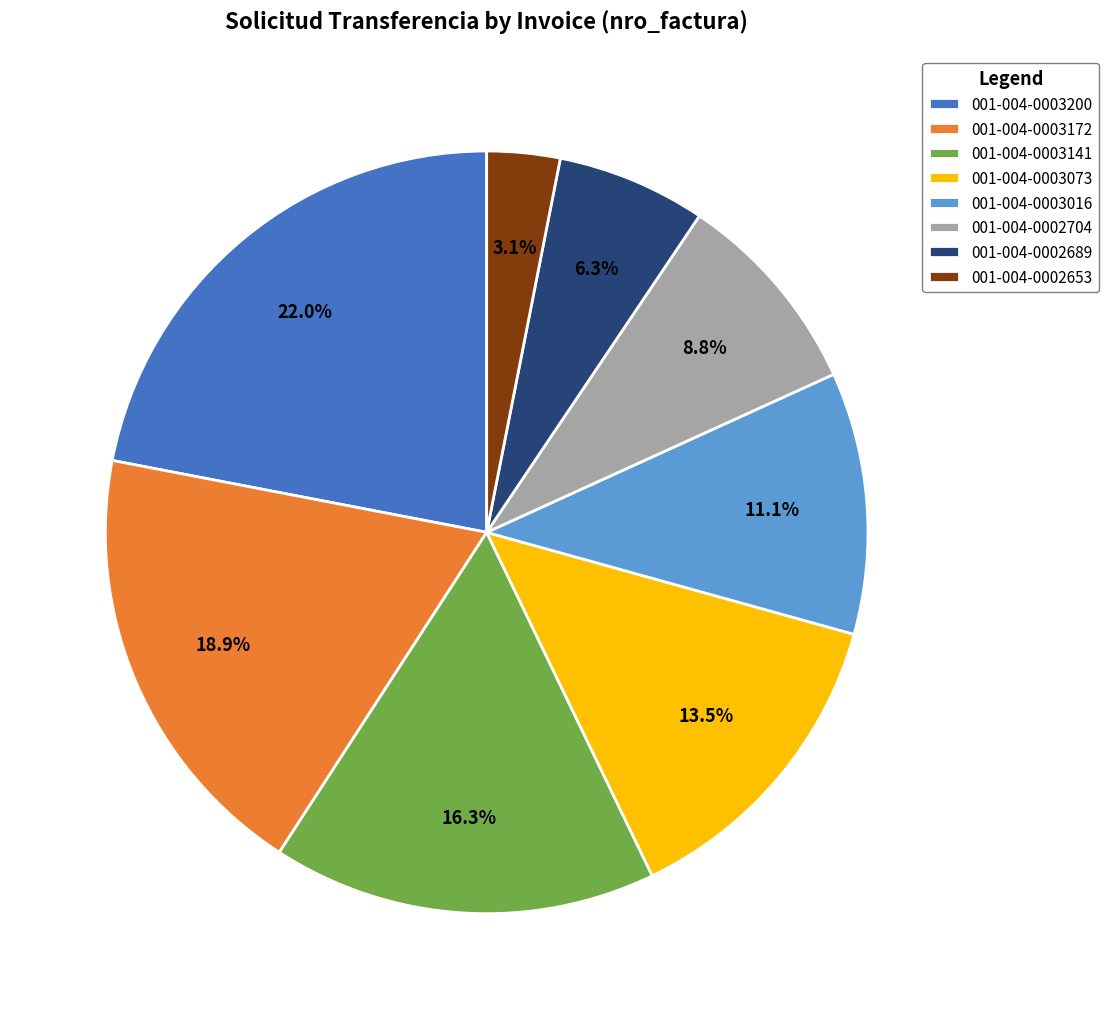

Which category has the biggest portion of the pie?

001-004-0003200